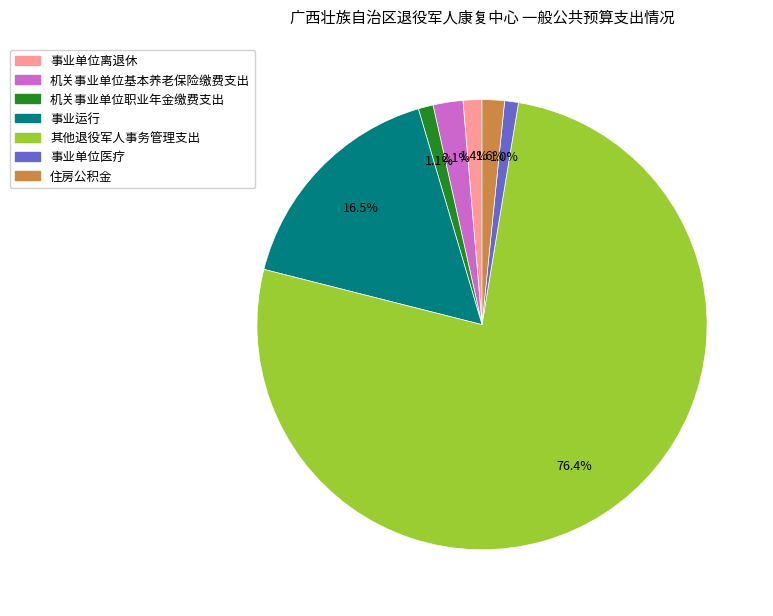

How many segments does this pie chart have?

7